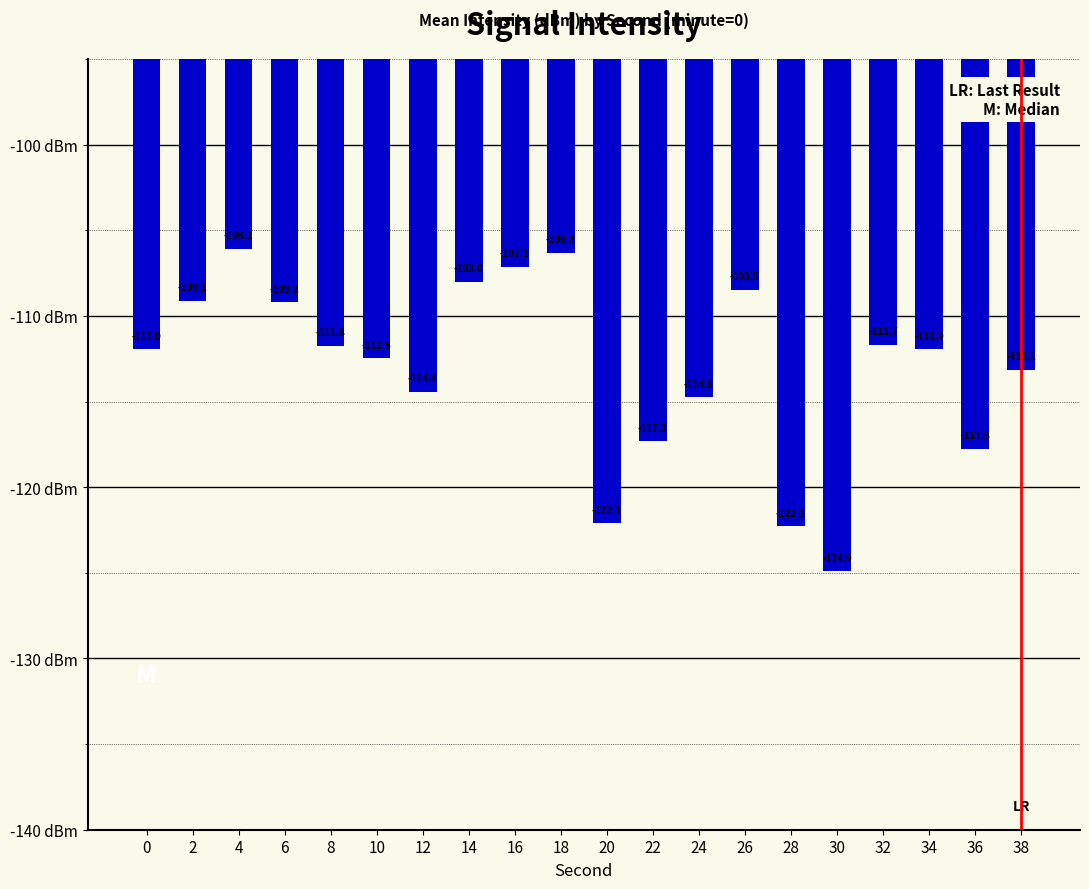

Reading left to right, transcribe all the data shown in this chart.

-112.0	-109.1	-106.1	-109.2	-111.8	-112.5	-114.4	-108.0	-107.1	-106.3	-122.1	-117.3	-114.8	-108.5	-122.3	-124.9	-111.7	-111.9	-117.8	-113.1